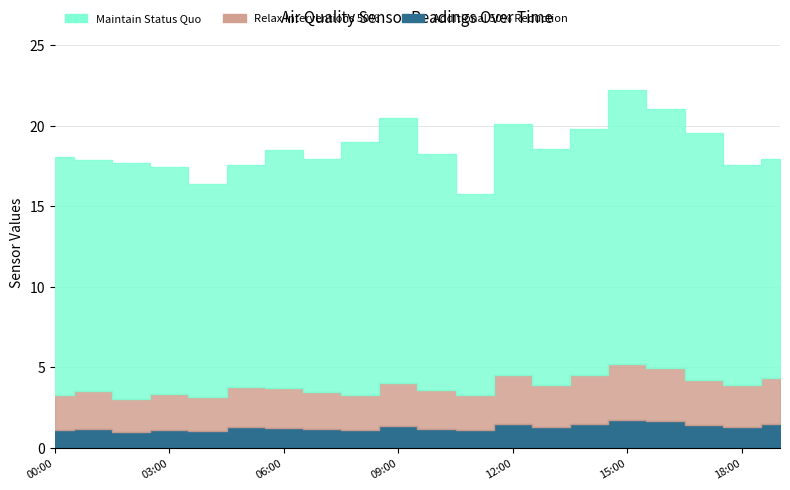

True or false: P2 and Additional 50% Reduction intersect in this chart.

False